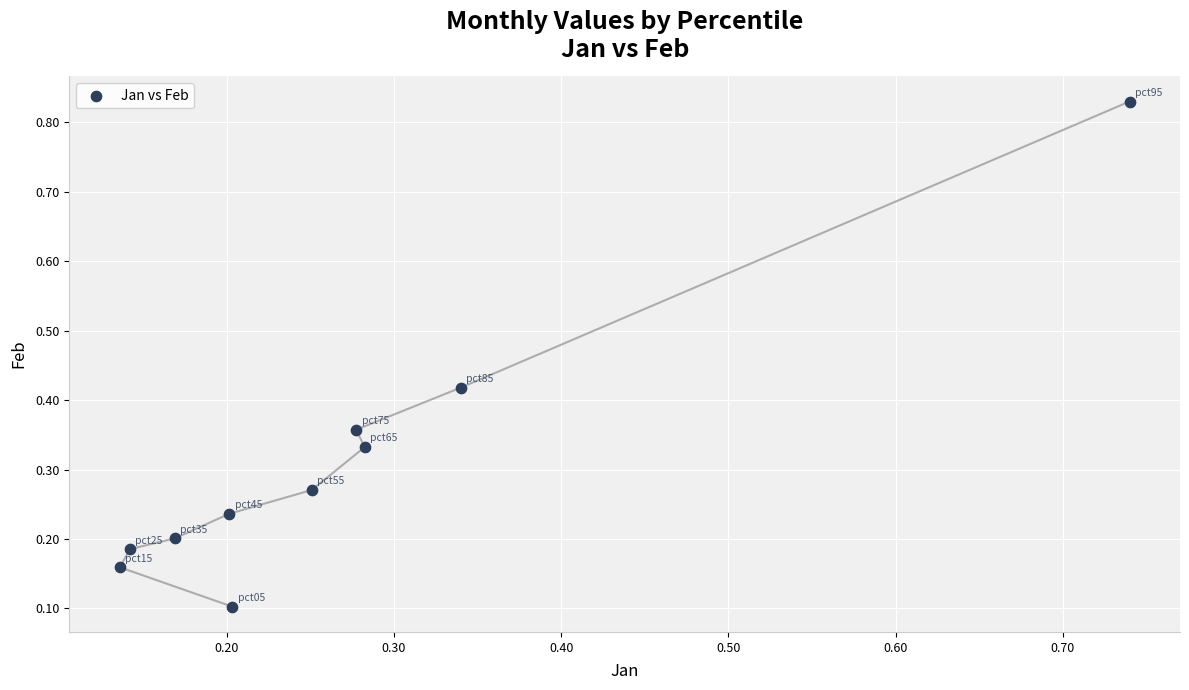

What is the range of Y values (max minus min)?

0.7